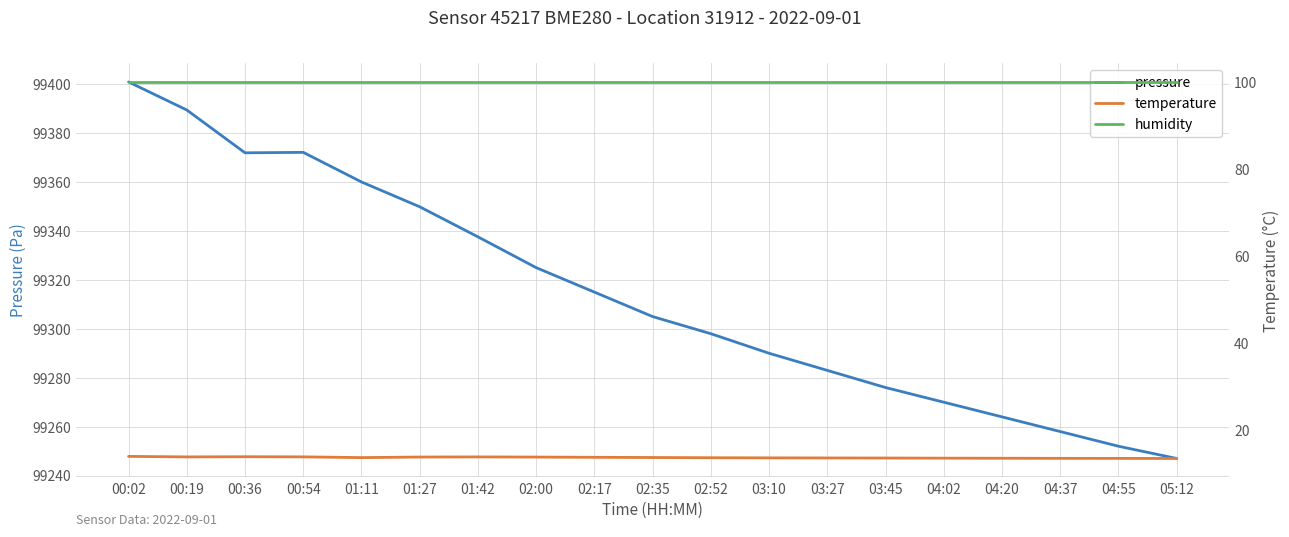

Rank the series by their maximum value, from lowest to highest.

temperature, humidity, pressure